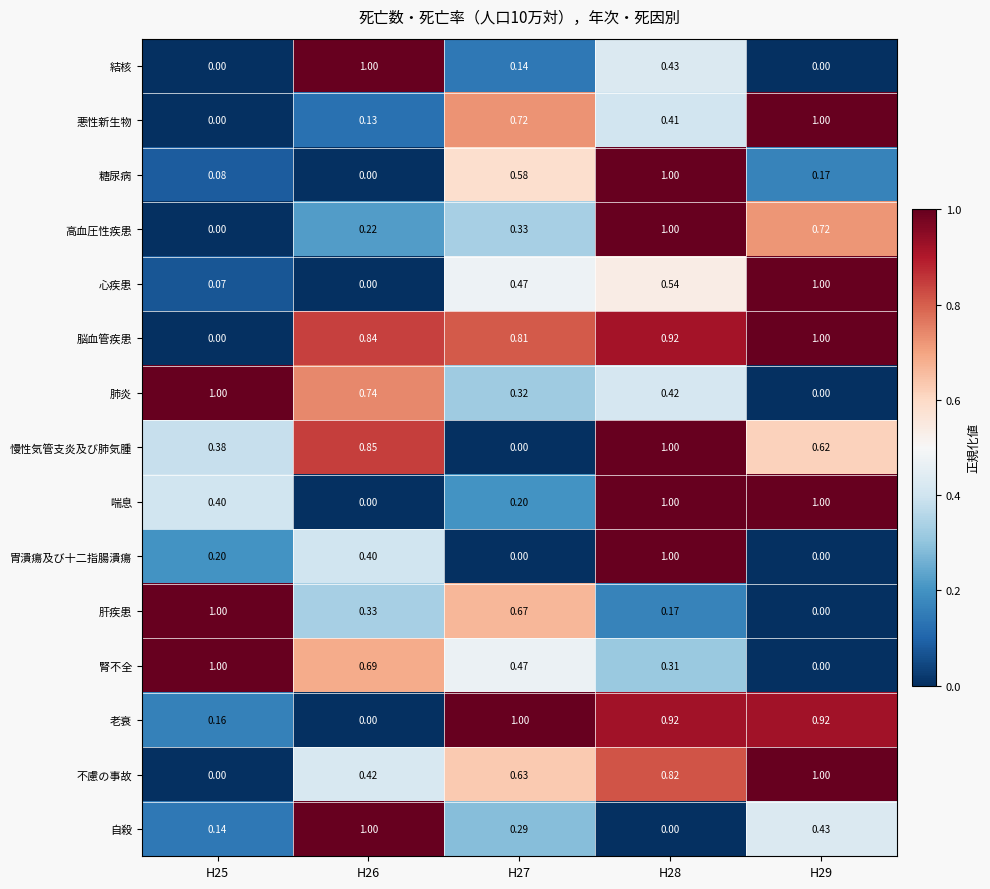

How many data points does each series have?

5